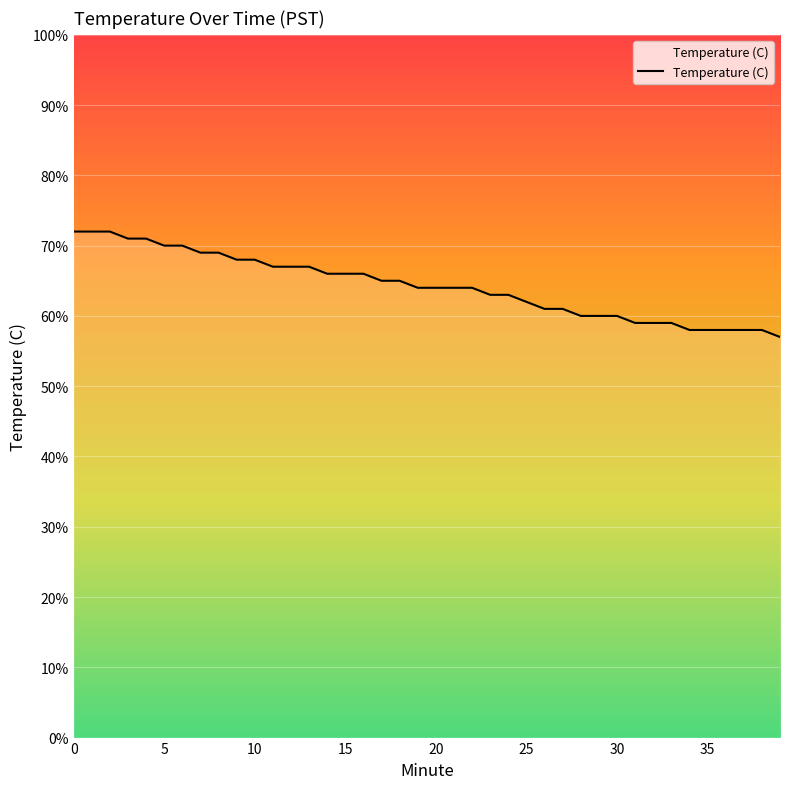

What is the label of the 15th point from the left?

14